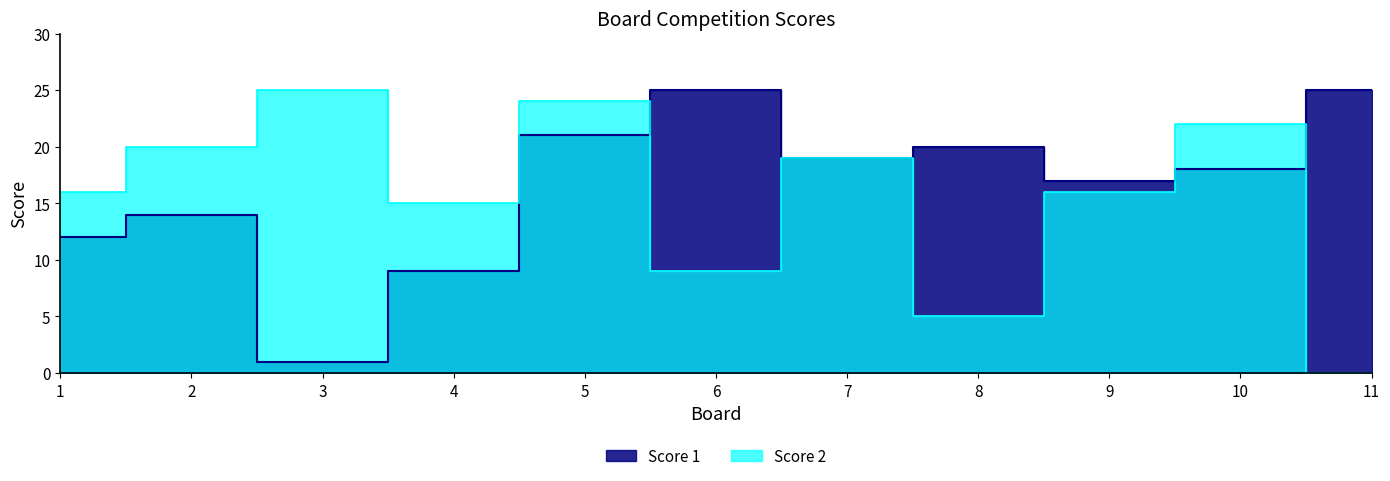

How many series are shown in this chart?

2